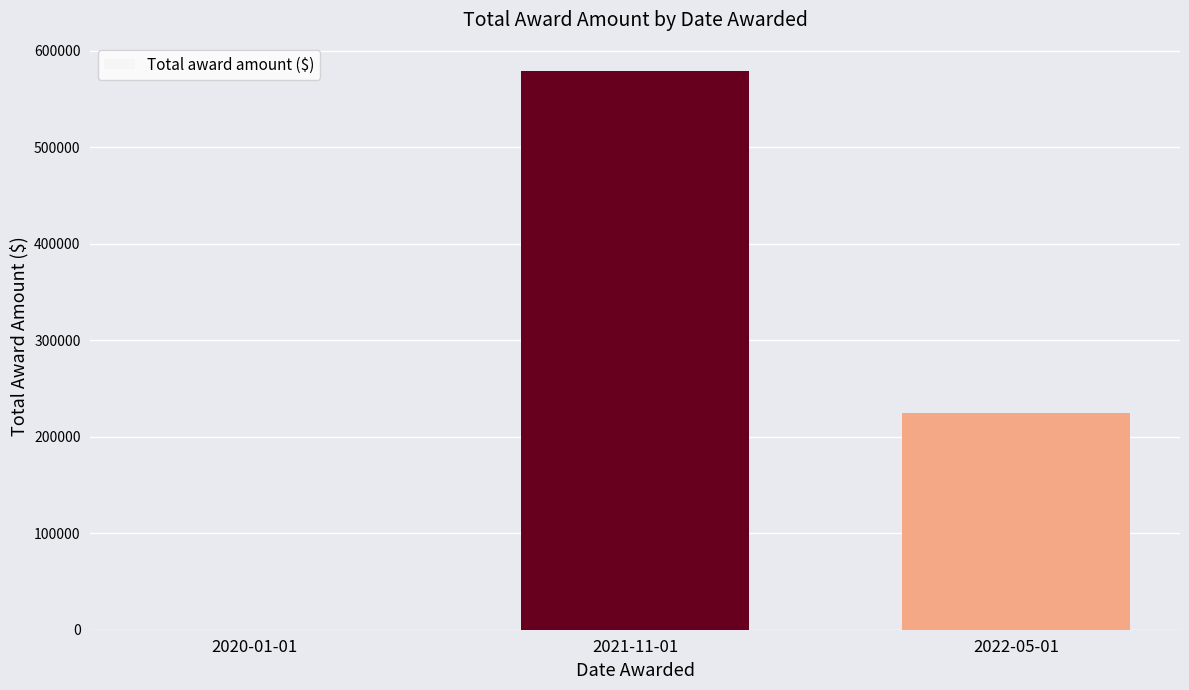

How many values are between 0 and 579386?

3